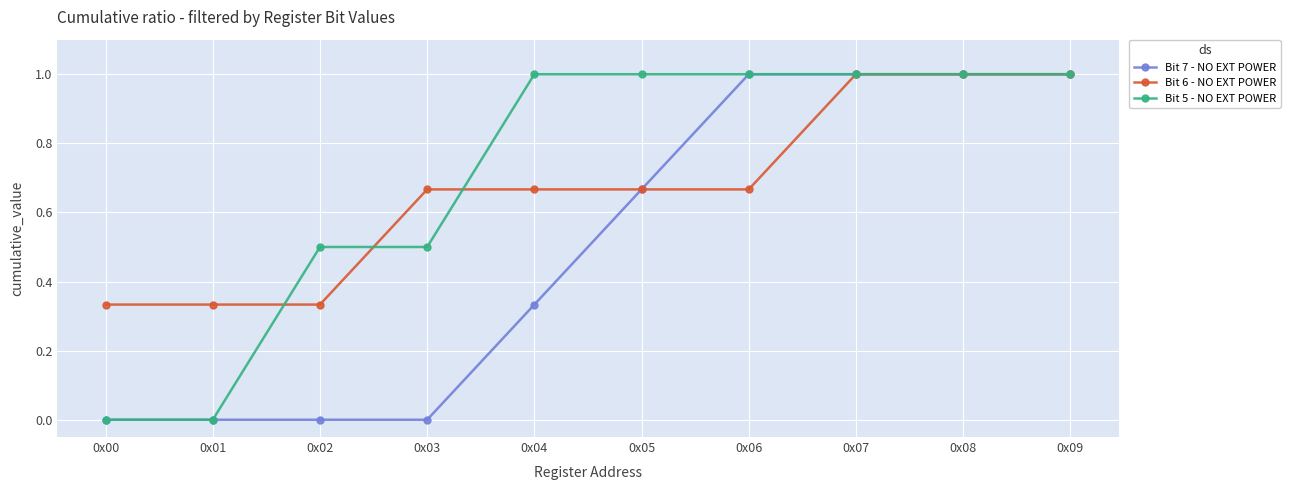

The Bit 5 - NO EXT POWER series shows 1.7 at 0x07. True or false?

False